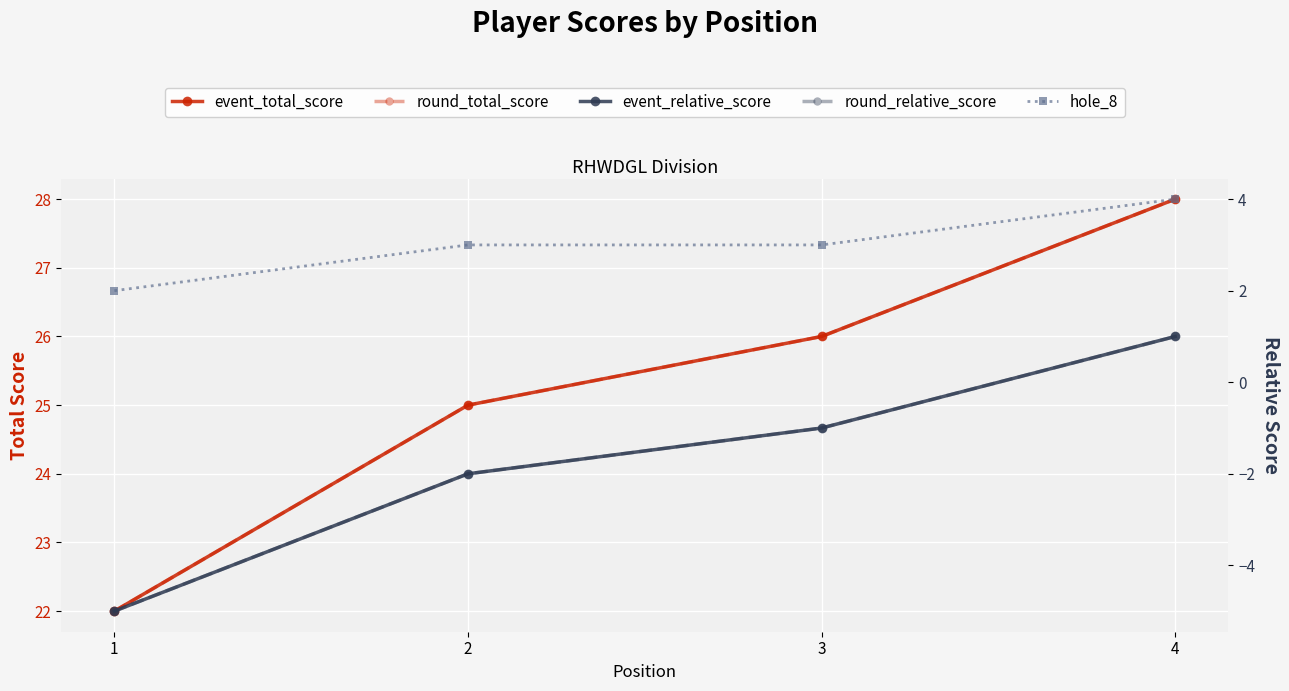

Between 1 and 3, which series saw the biggest shift?

event_total_score